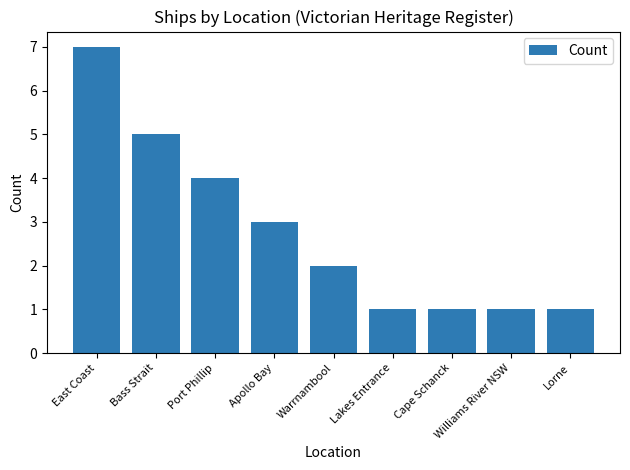

How many values are below 2?

4